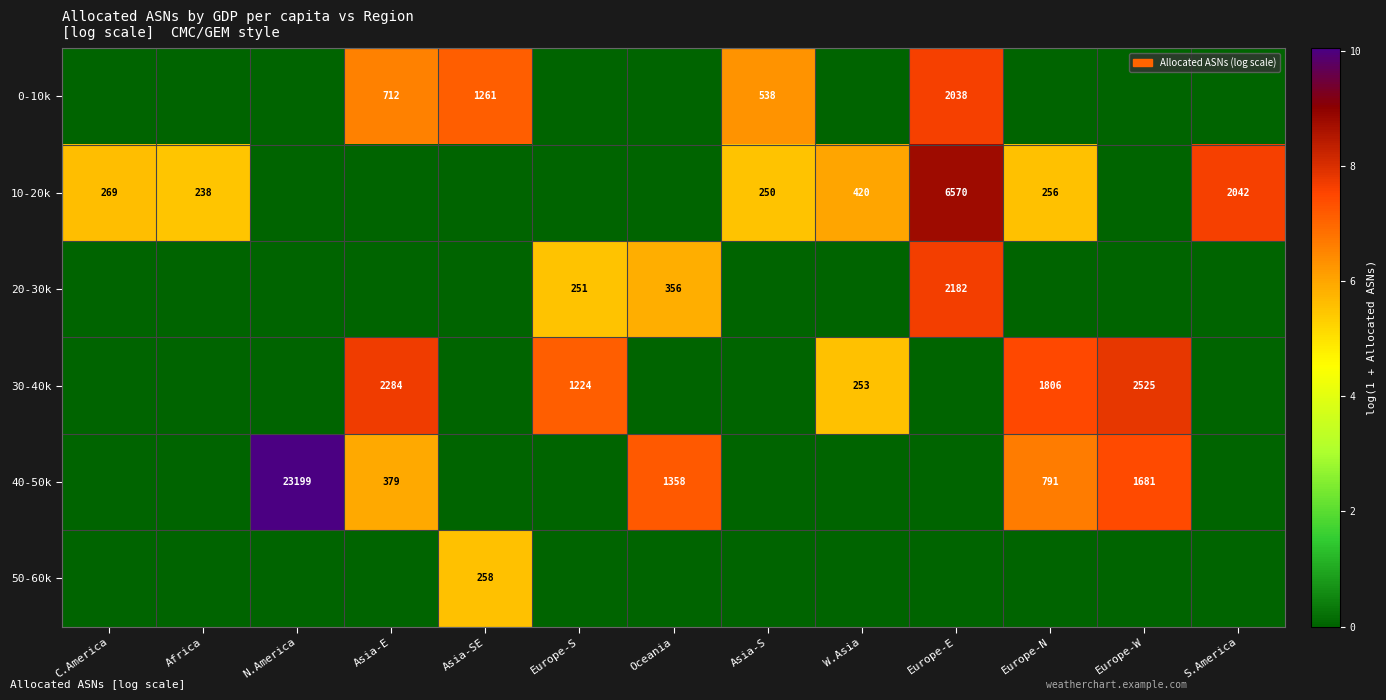

What is the difference between the highest and lowest values at Asia-SE?

7.1